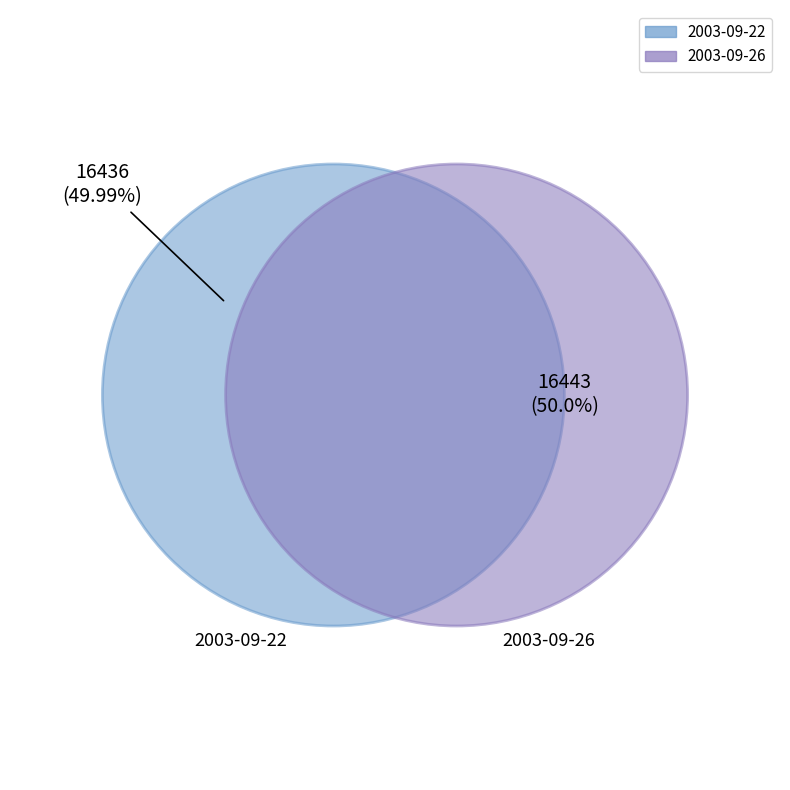

Approximately how many times larger is the value at 2003-09-22 compared to 2003-09-26?

1.0